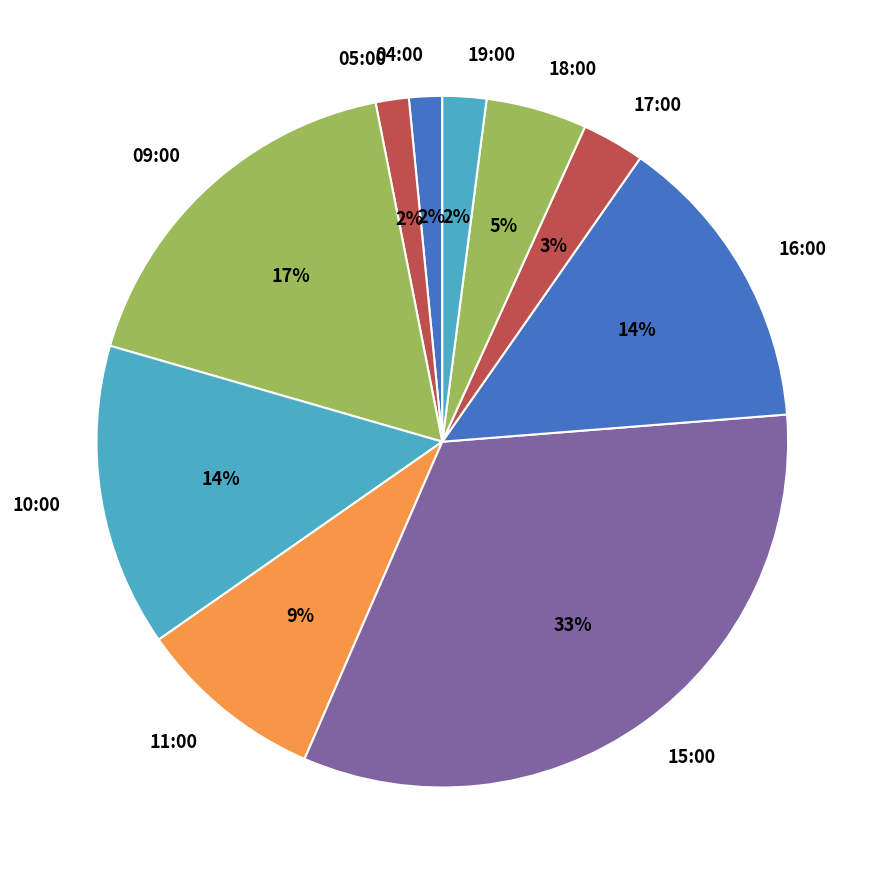

Approximately how many times larger is the value at 17:00 compared to 18:00?

0.6